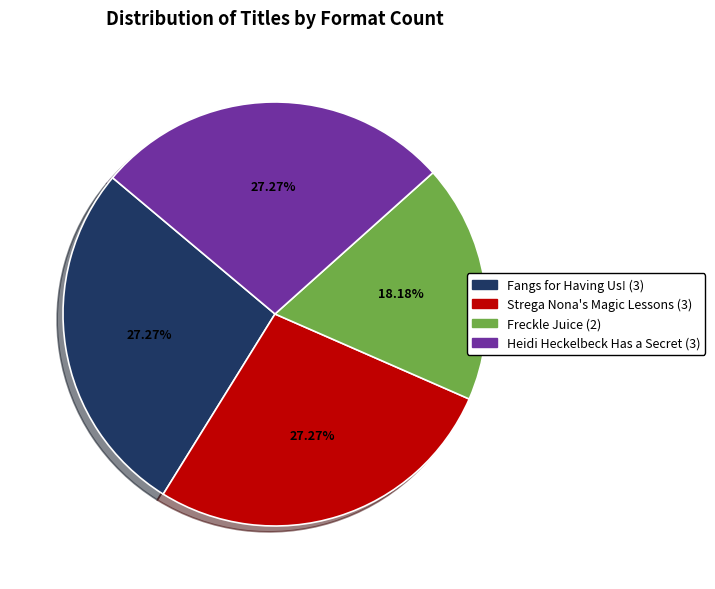

Does any single category account for the majority?

No